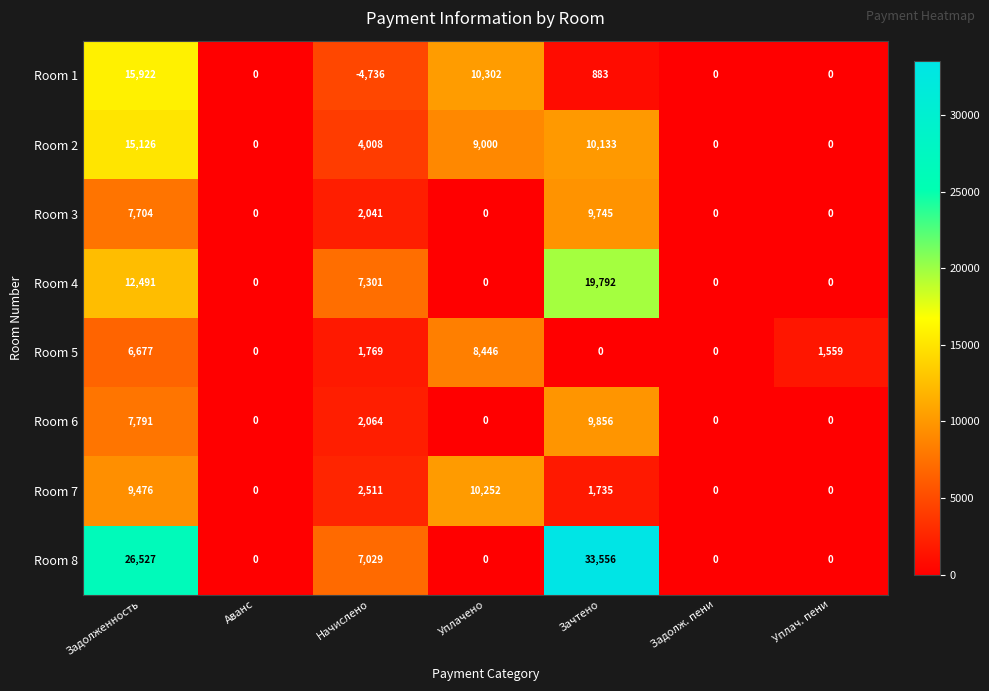

Read the Room 6 value at Зачтено.

9856